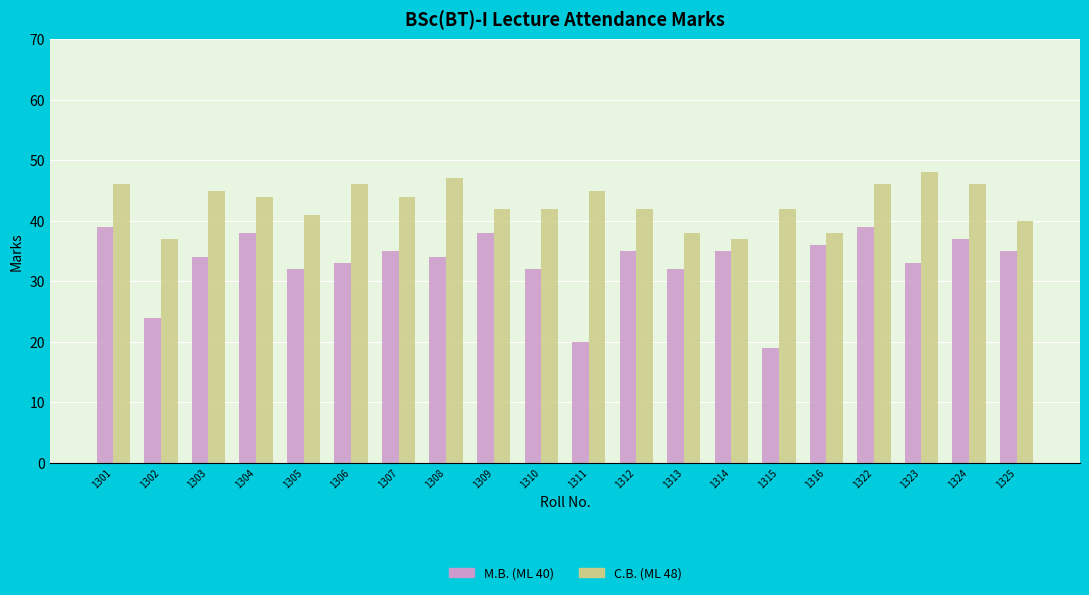

Is the value of M.B. (ML 40) at 1309 greater than the value of C.B. (ML 48) at 1308?

No